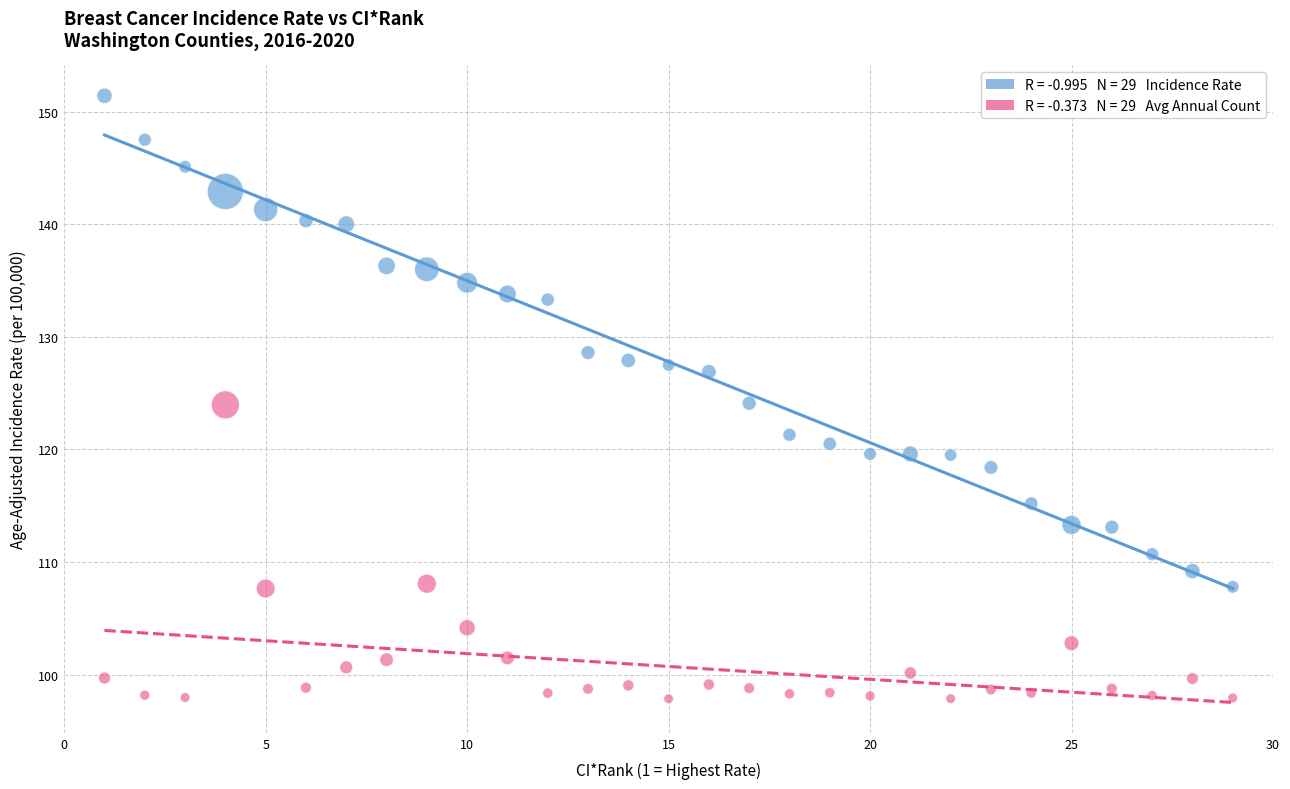

Across all data points, what is the range of X values (max minus min)?

28.0